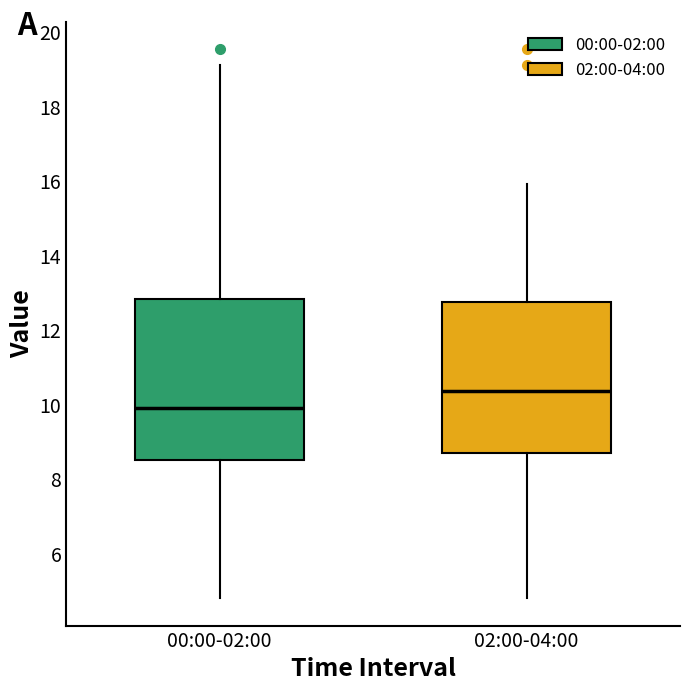

Reading left to right, read every box against the y-axis: the position of its median line, the range the box covers, and the ends of its whiskers. The values are not printed on the chart, so give them approximately, as read against the axis.

00:00-02:00: median 10.0, box 8.6 to 12.8, whiskers 4.8 to 19.2
02:00-04:00: median 10.4, box 8.6 to 12.8, whiskers 4.8 to 16.0